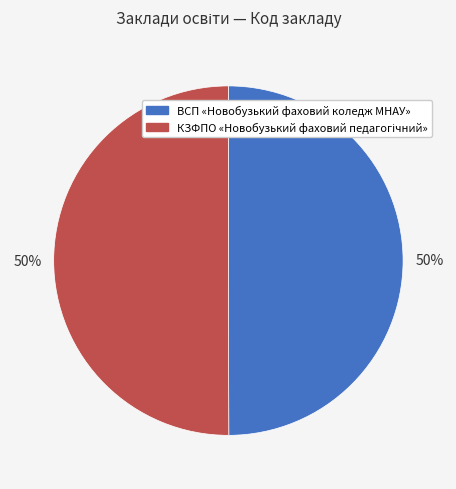

Is it true that ВСП «Новобузький фаховий коледж МНАУ» is 36% of the pie?

False